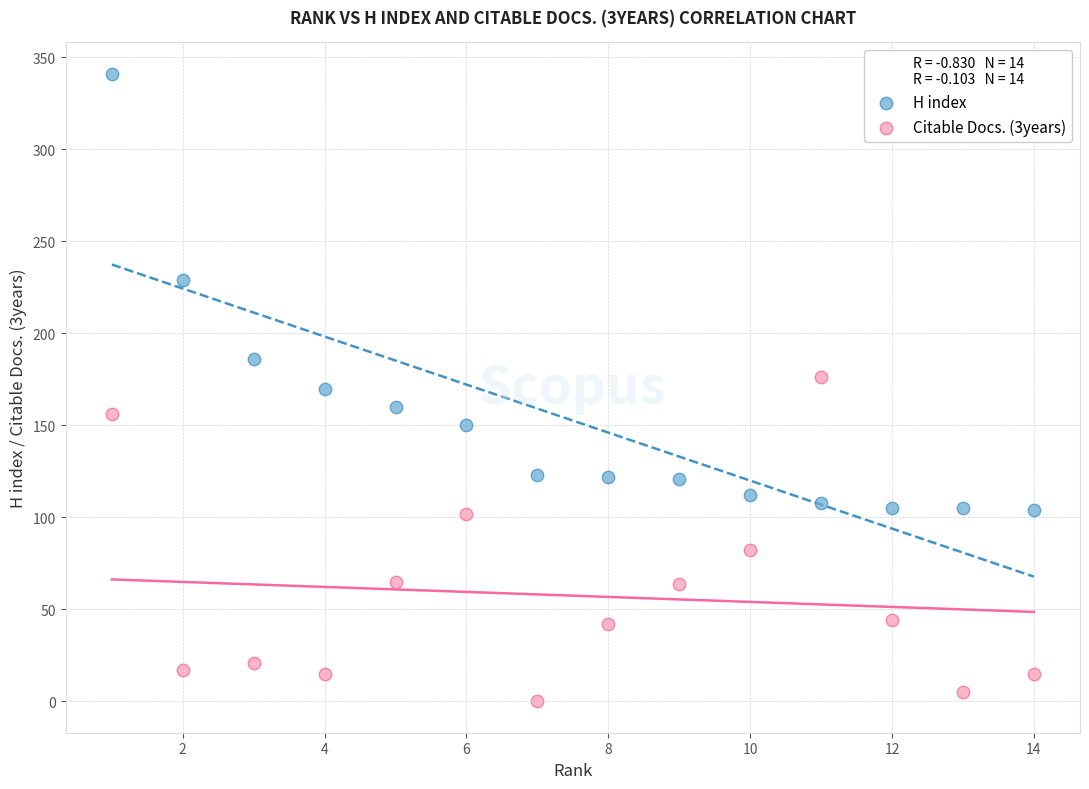

What are all the series names shown in the legend?

H index, Citable Docs. (3years)